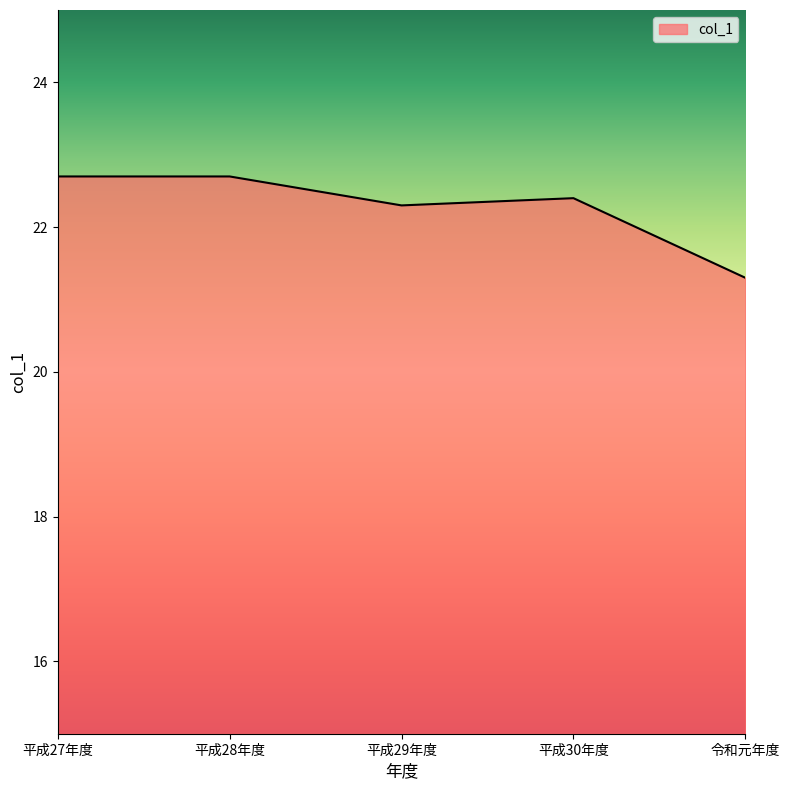

What is the difference between the maximum and minimum values?

1.4